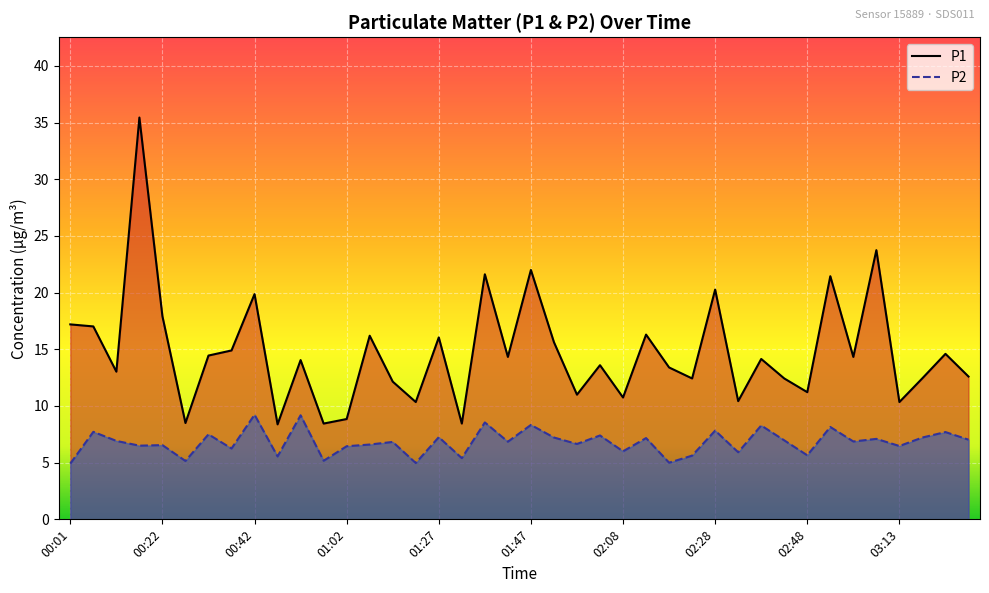

Which series has the widest spread of values?

P1